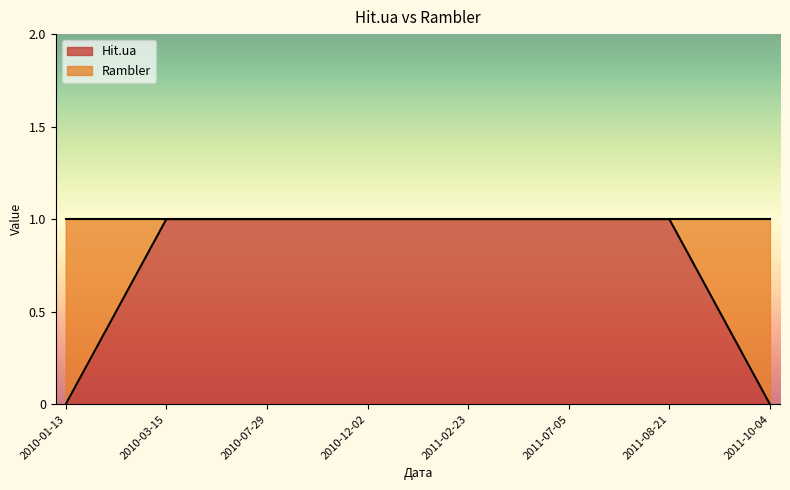

Approximately how many times larger is the value at 2011-08-21 compared to 2010-03-15?

1.0